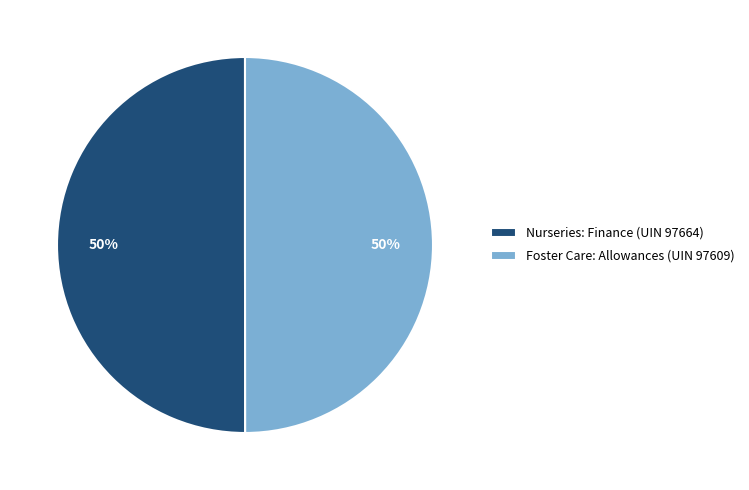

Combined, do Foster Care: Allowances (UIN 97609) and Nurseries: Finance (UIN 97664) account for over 50%?

Yes